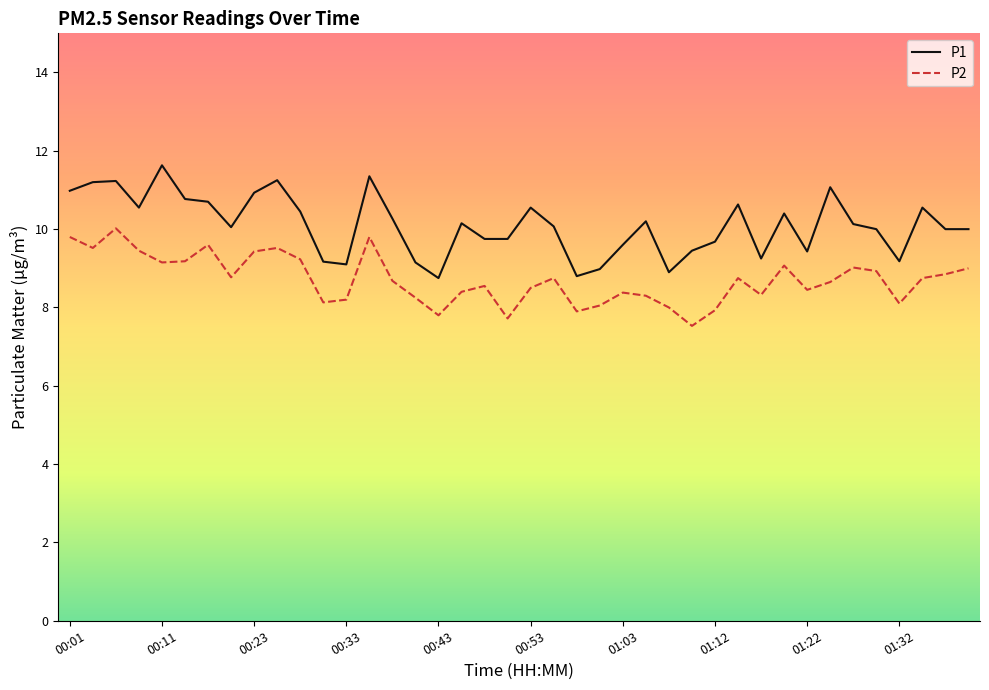

What is the difference between the maximum and minimum values in the P1 series?

2.9